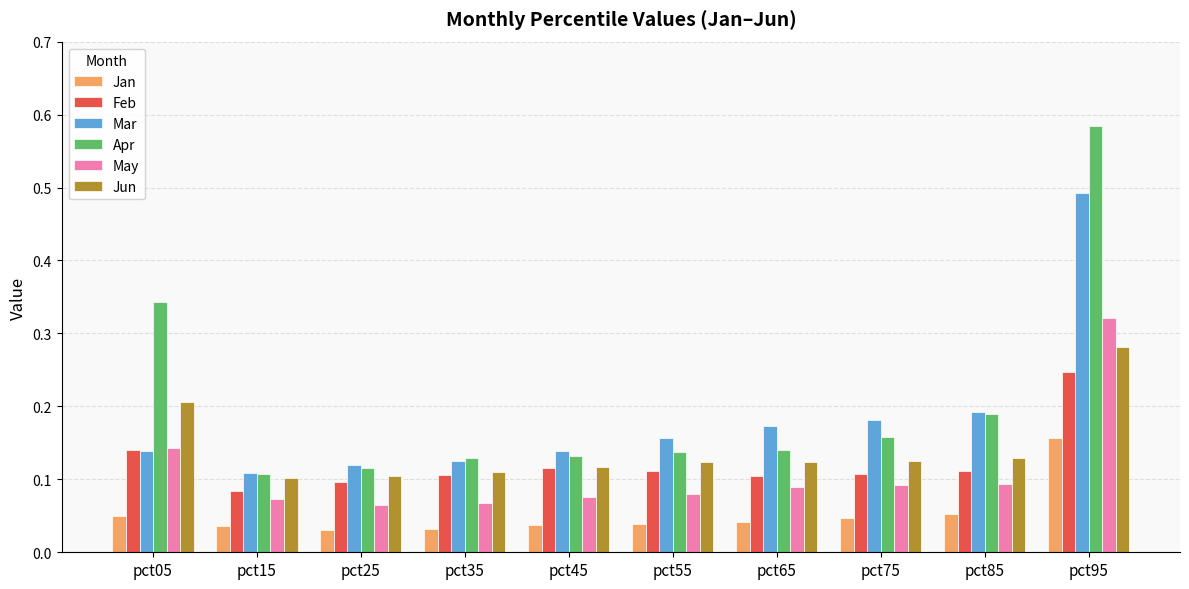

Which category has the highest value across all series?

pct95